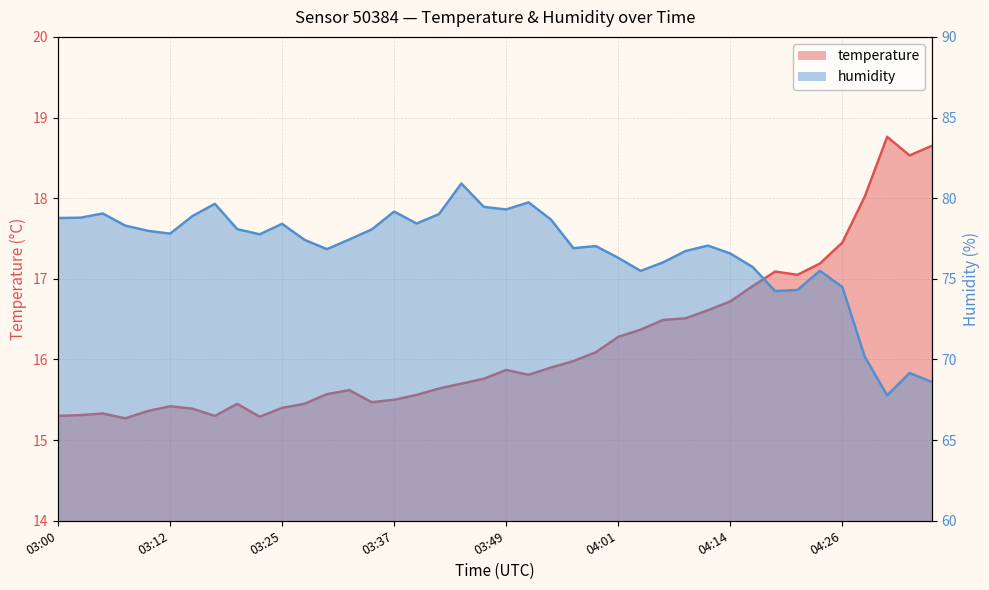

How many lines are shown in the chart?

2